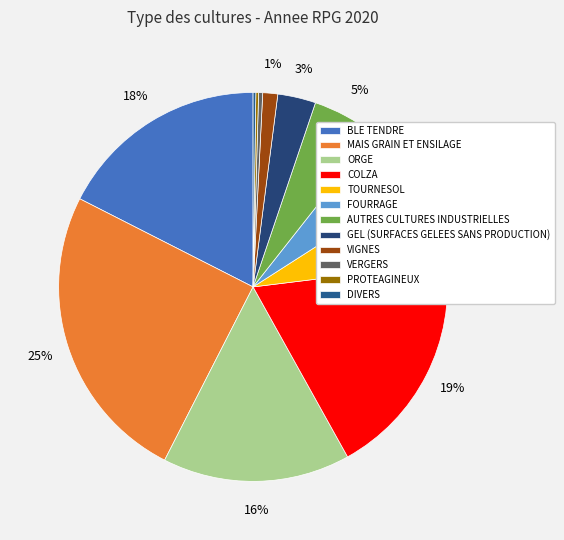

Which slice is the largest?

MAIS GRAIN ET ENSILAGE